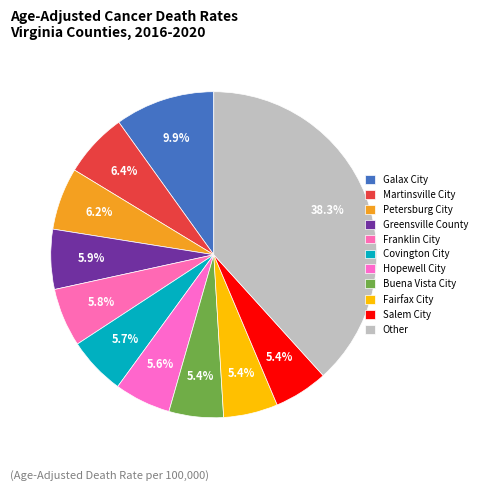

Is there a majority slice in this chart?

No